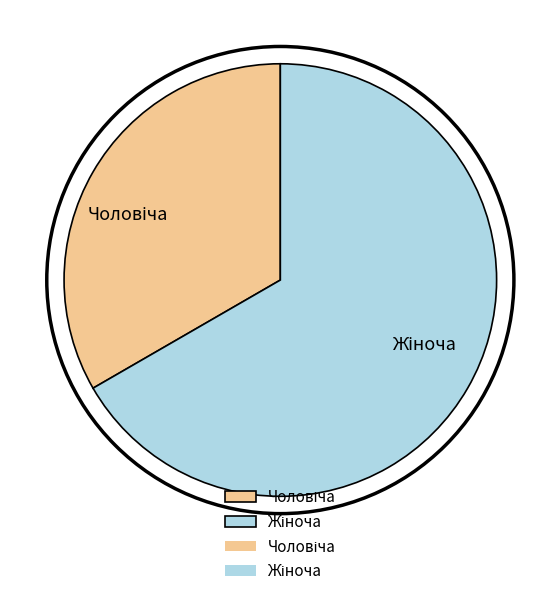

Is there any slice that represents more than half of the pie?

Yes